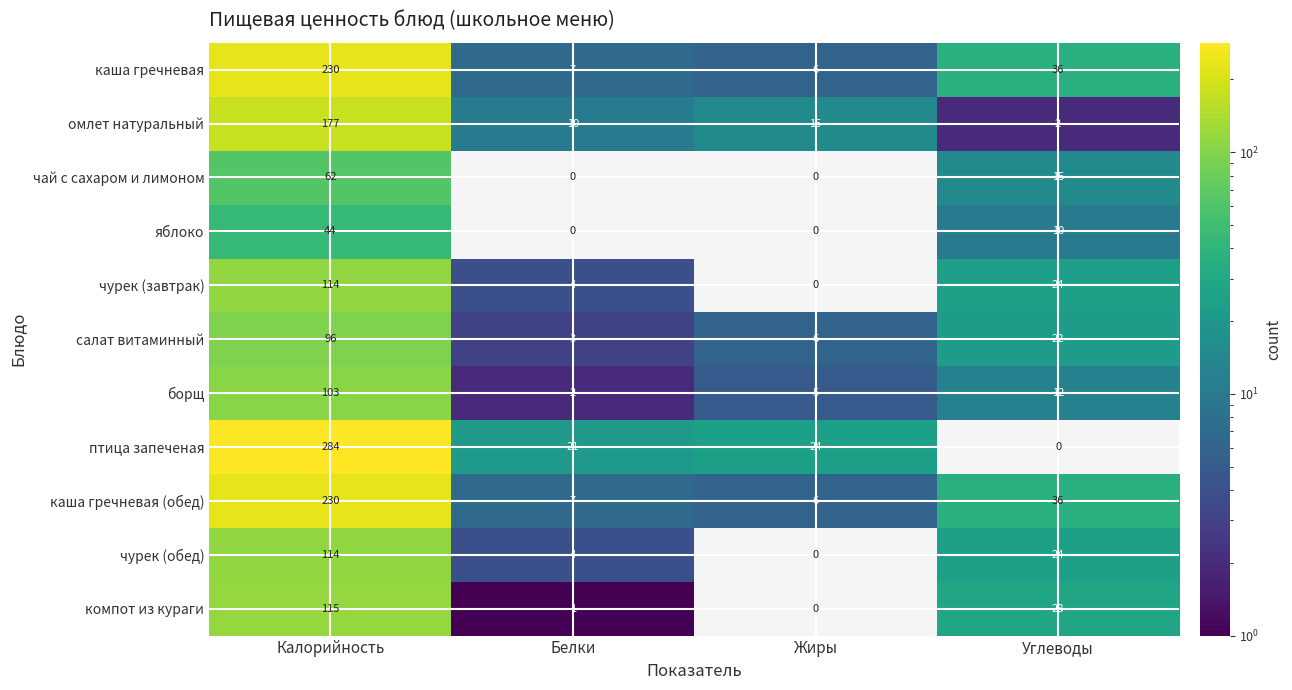

What is the total value across all series at Жиры?

62